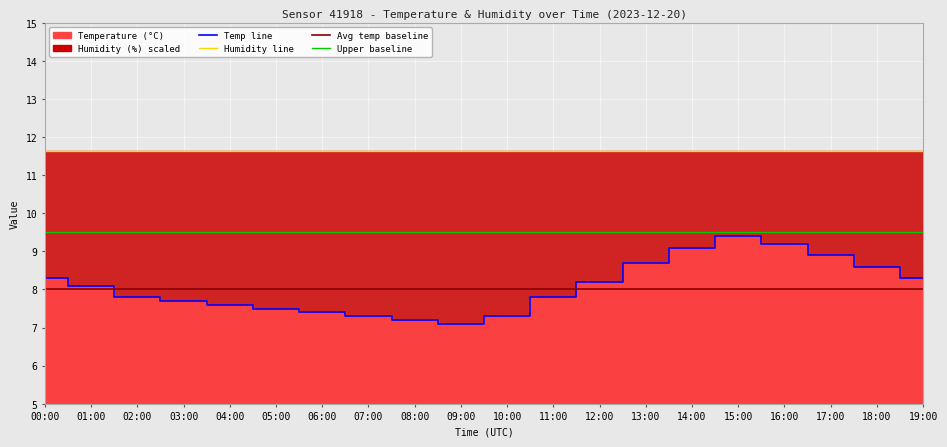

What is the greatest value displayed?

11.6